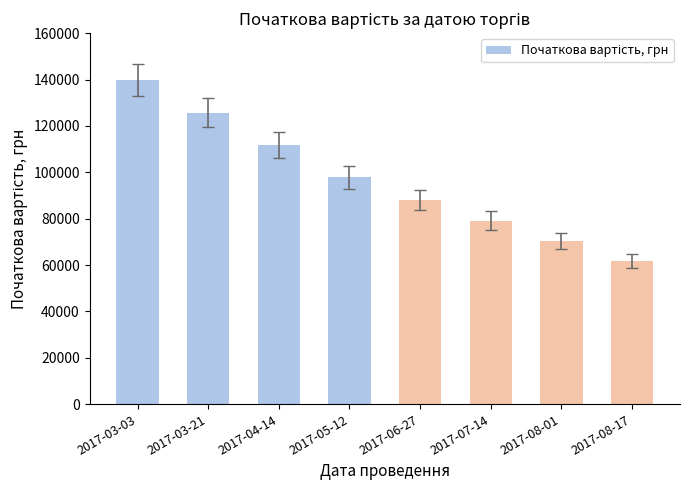

What position from the left is 2017-03-03?

1